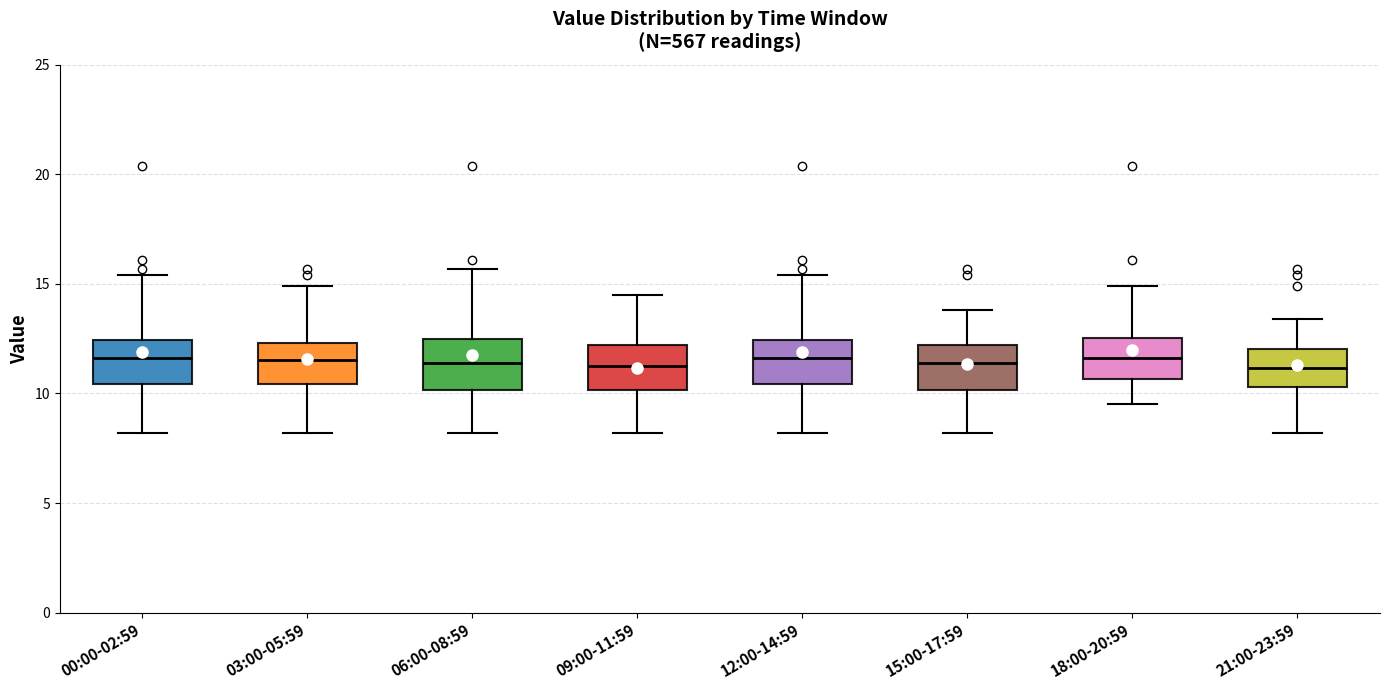

Reading left to right, read every box against the y-axis: the position of its median line, the range the box covers, and the ends of its whiskers. The values are not printed on the chart, so give them approximately, as read against the axis.

00:00-02:59: median 11.5, box 10.5 to 12.5, whiskers 8.0 to 15.5
03:00-05:59: median 11.5, box 10.5 to 12.5, whiskers 8.0 to 15.0
06:00-08:59: median 11.5, box 10.0 to 12.5, whiskers 8.0 to 15.5
09:00-11:59: median 11.5, box 10.0 to 12.0, whiskers 8.0 to 14.5
12:00-14:59: median 11.5, box 10.5 to 12.5, whiskers 8.0 to 15.5
15:00-17:59: median 11.5, box 10.0 to 12.0, whiskers 8.0 to 14.0
18:00-20:59: median 11.5, box 10.5 to 12.5, whiskers 9.5 to 15.0
21:00-23:59: median 11.0, box 10.5 to 12.0, whiskers 8.0 to 13.5